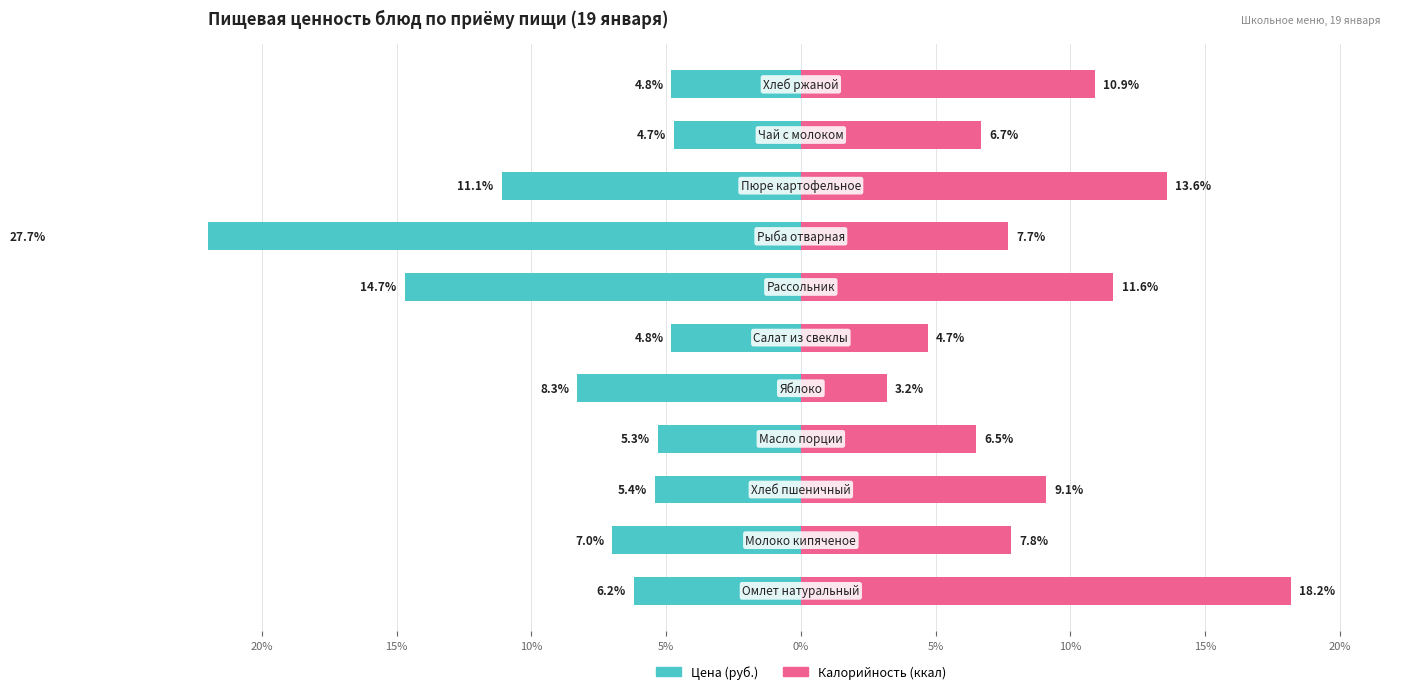

What is the difference between the highest and lowest values at 10%?

11.8